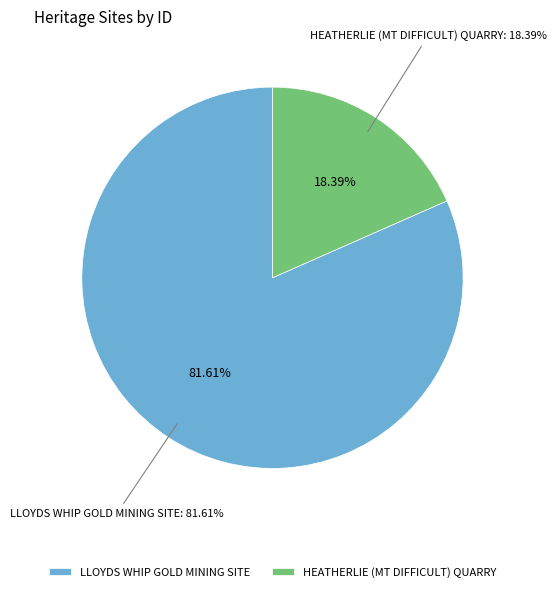

Count the number of slices in the pie.

2